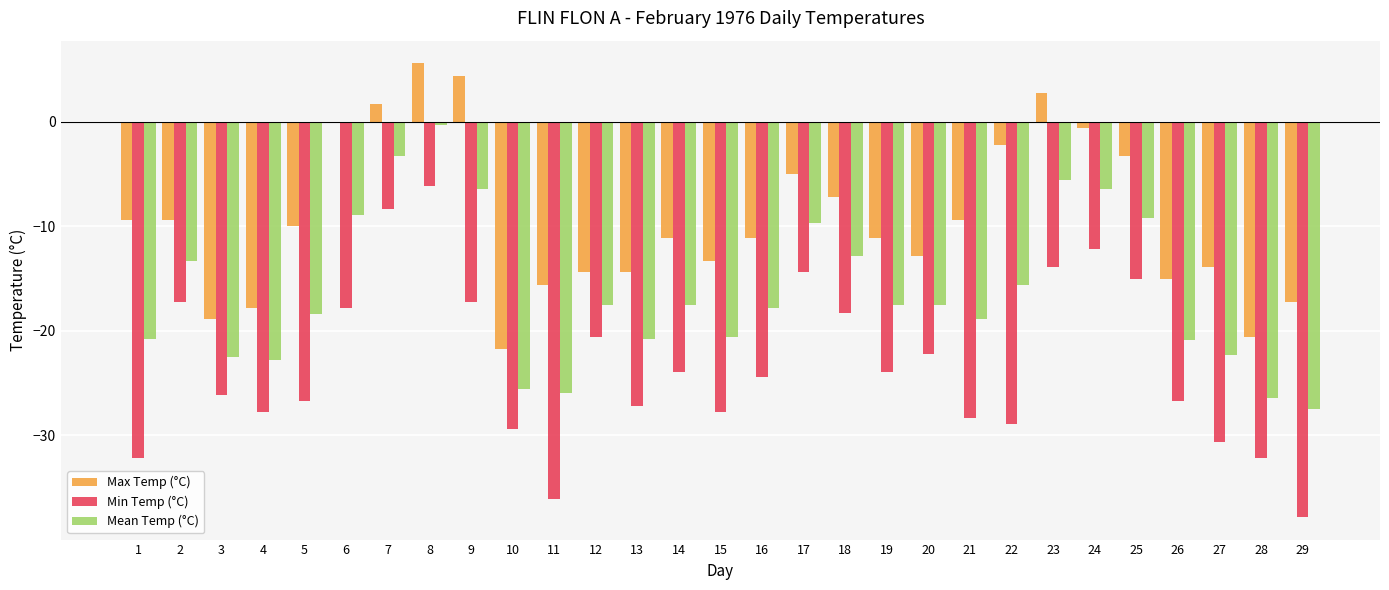

Are the bars grouped side by side (vs. stacked)?

Yes